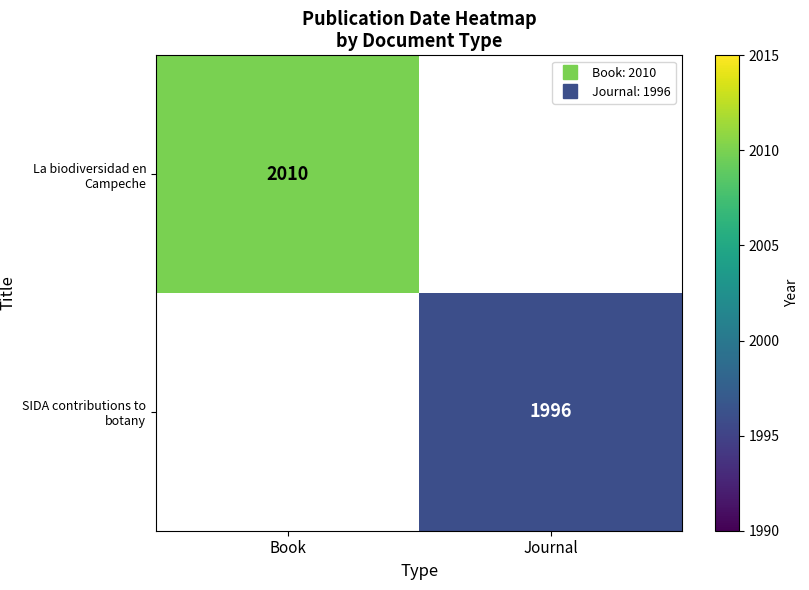

How many series are shown in this chart?

2